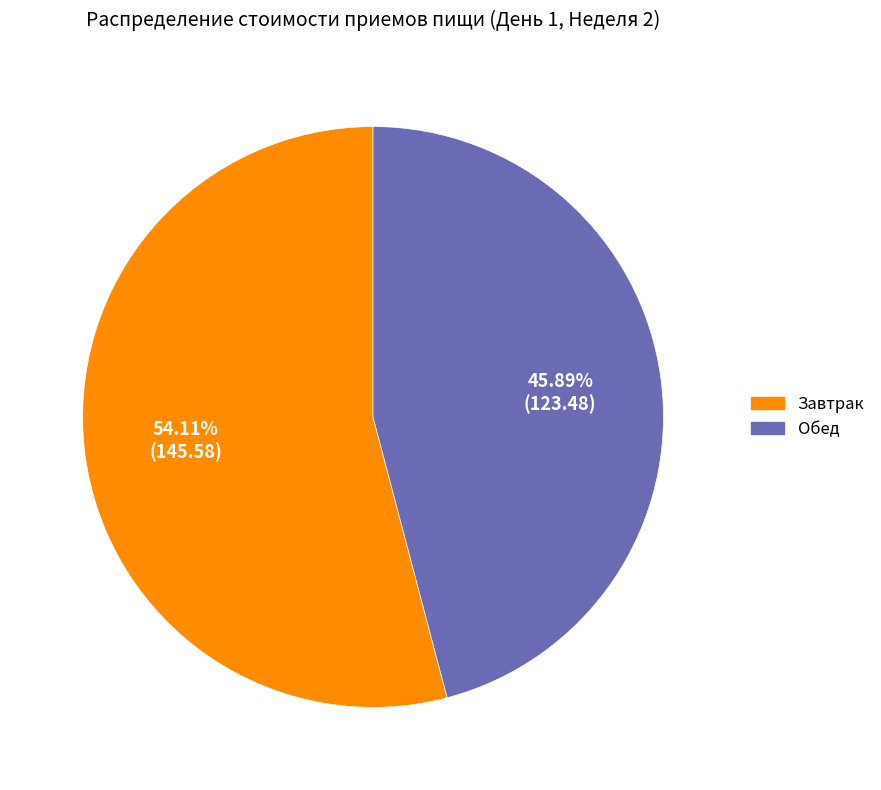

To the nearest percent, what is the combined percentage of Обед and Завтрак?

100%